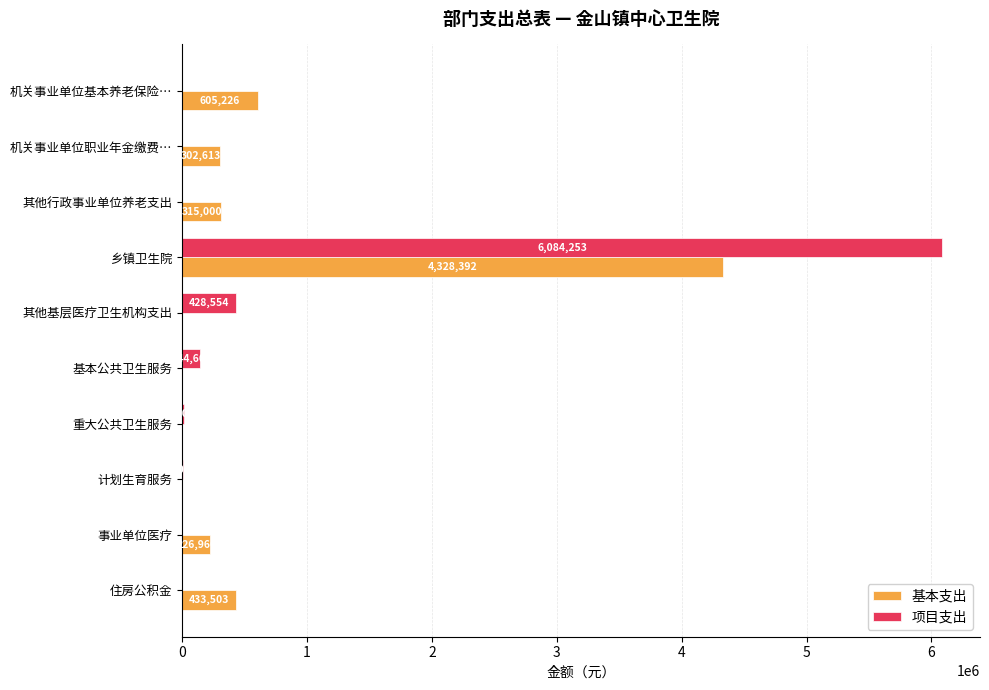

Is it true that 项目支出 equals 0 at 机关事业单位基本养老保险…?

True